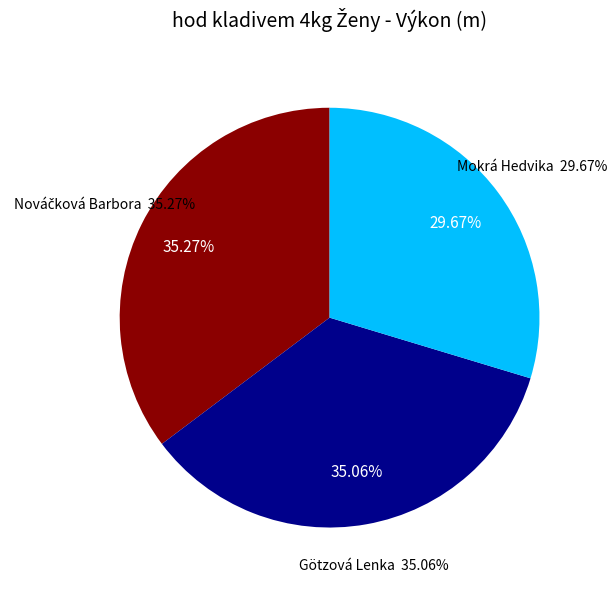

Does Nováčková Barbora account for over 50% of the chart?

No